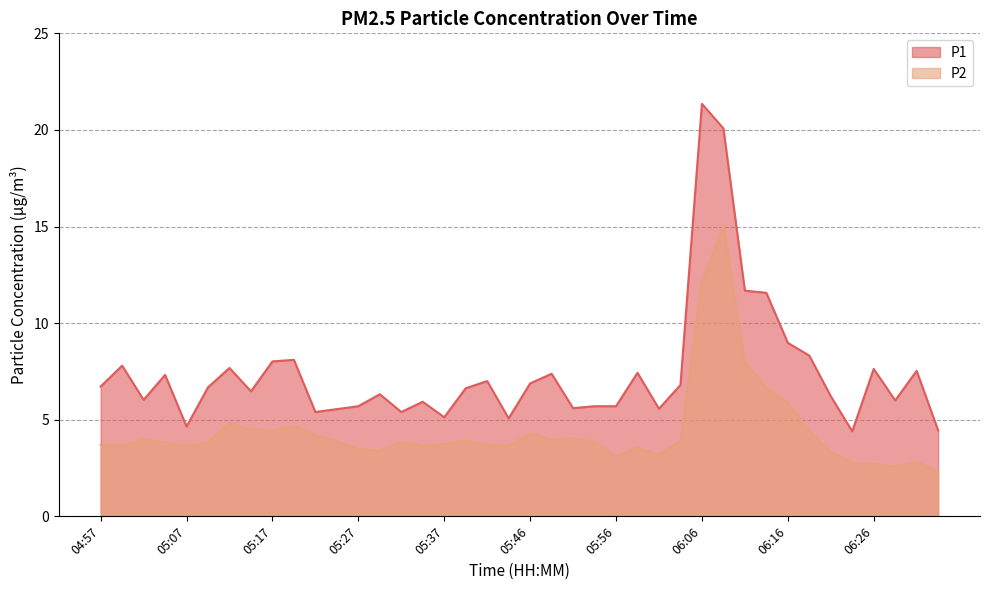

List the series in order of their peak value, lowest first.

P2, P1